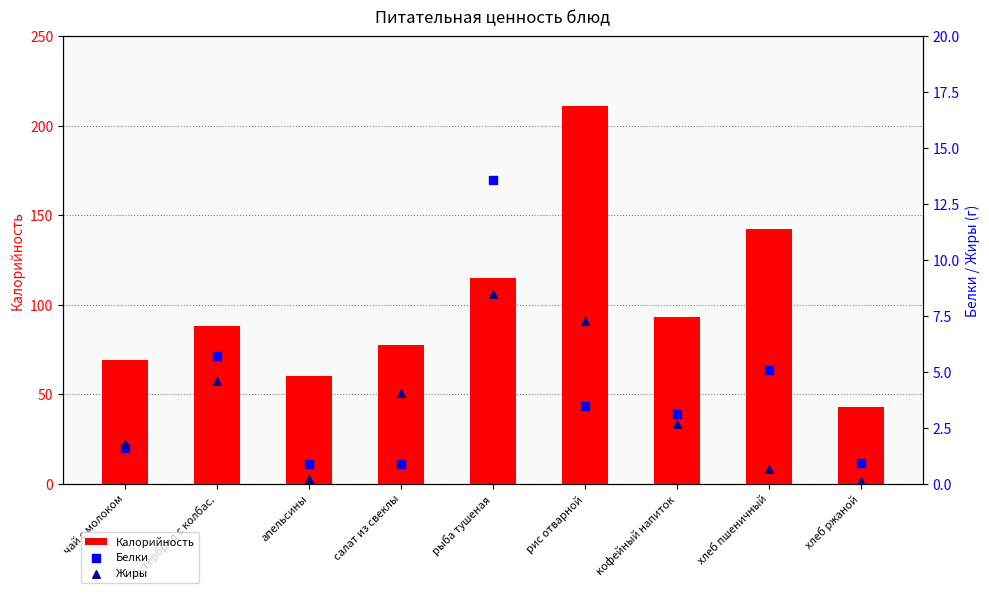

Which series contains the highest Y value?

Калорийность